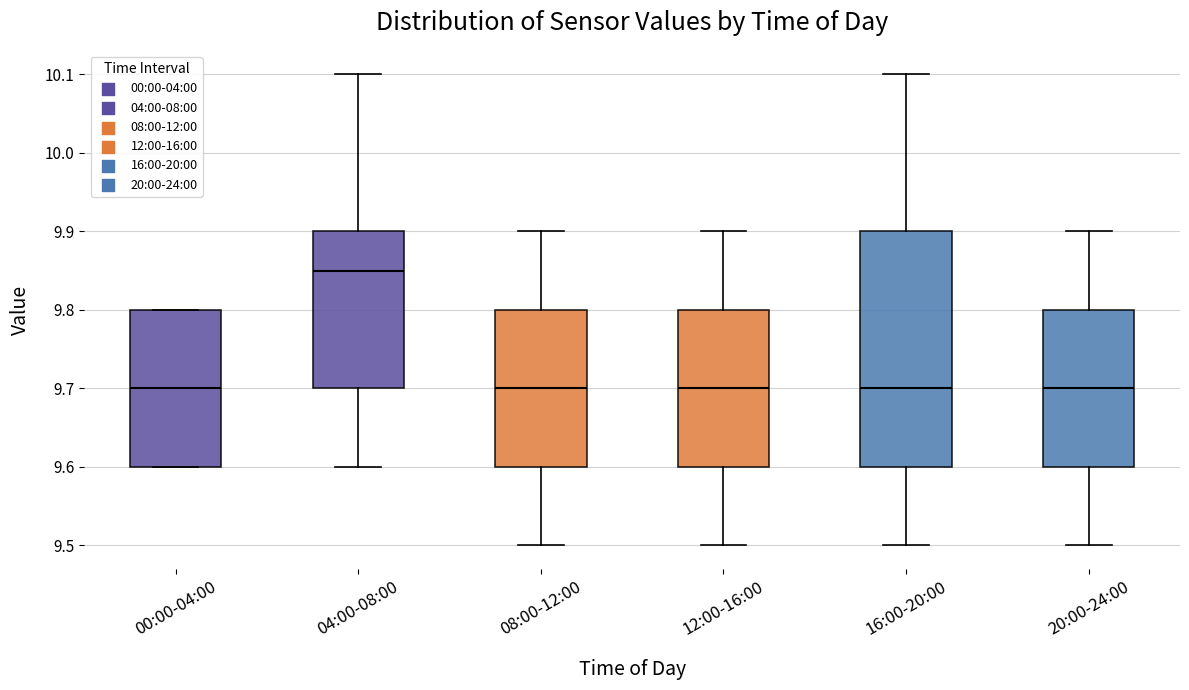

Reading left to right, read every box against the y-axis: the position of its median line, the range the box covers, and the ends of its whiskers. The values are not printed on the chart, so give them approximately, as read against the axis.

00:00-04:00: median 9.70, box 9.60 to 9.80, whiskers 9.60 to 9.80
04:00-08:00: median 9.85, box 9.70 to 9.90, whiskers 9.60 to 10.10
08:00-12:00: median 9.70, box 9.60 to 9.80, whiskers 9.50 to 9.90
12:00-16:00: median 9.70, box 9.60 to 9.80, whiskers 9.50 to 9.90
16:00-20:00: median 9.70, box 9.60 to 9.90, whiskers 9.50 to 10.10
20:00-24:00: median 9.70, box 9.60 to 9.80, whiskers 9.50 to 9.90